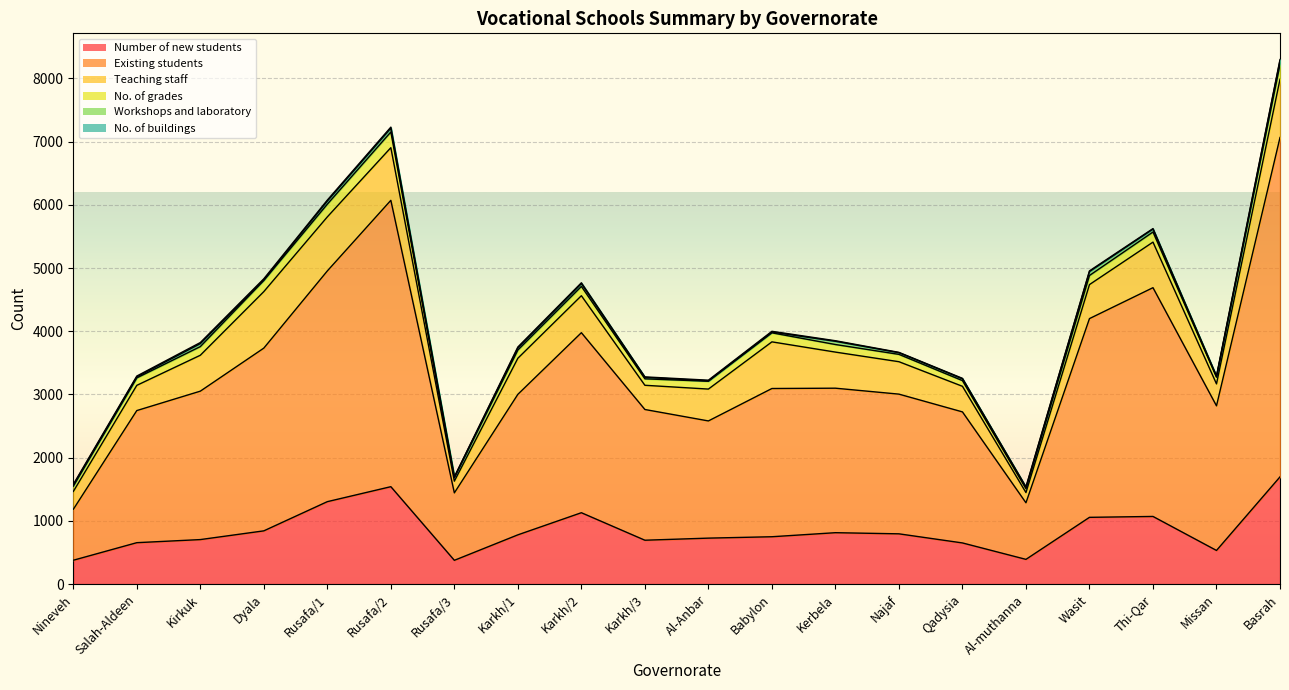

How many data points does each series have?

20